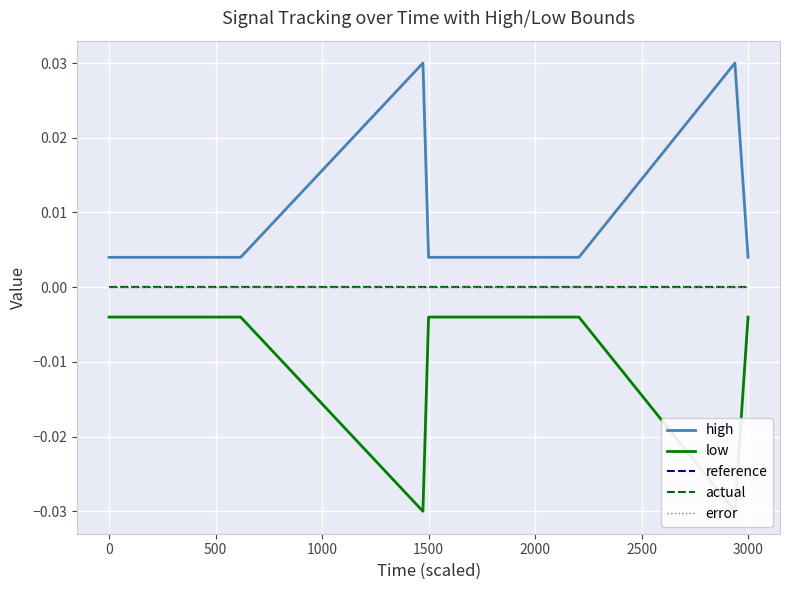

At how many categories does at least one series exceed 0?

20